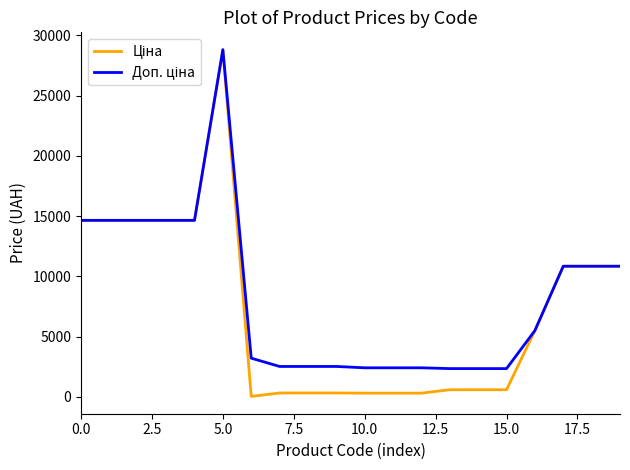

How many lines are shown in the chart?

2